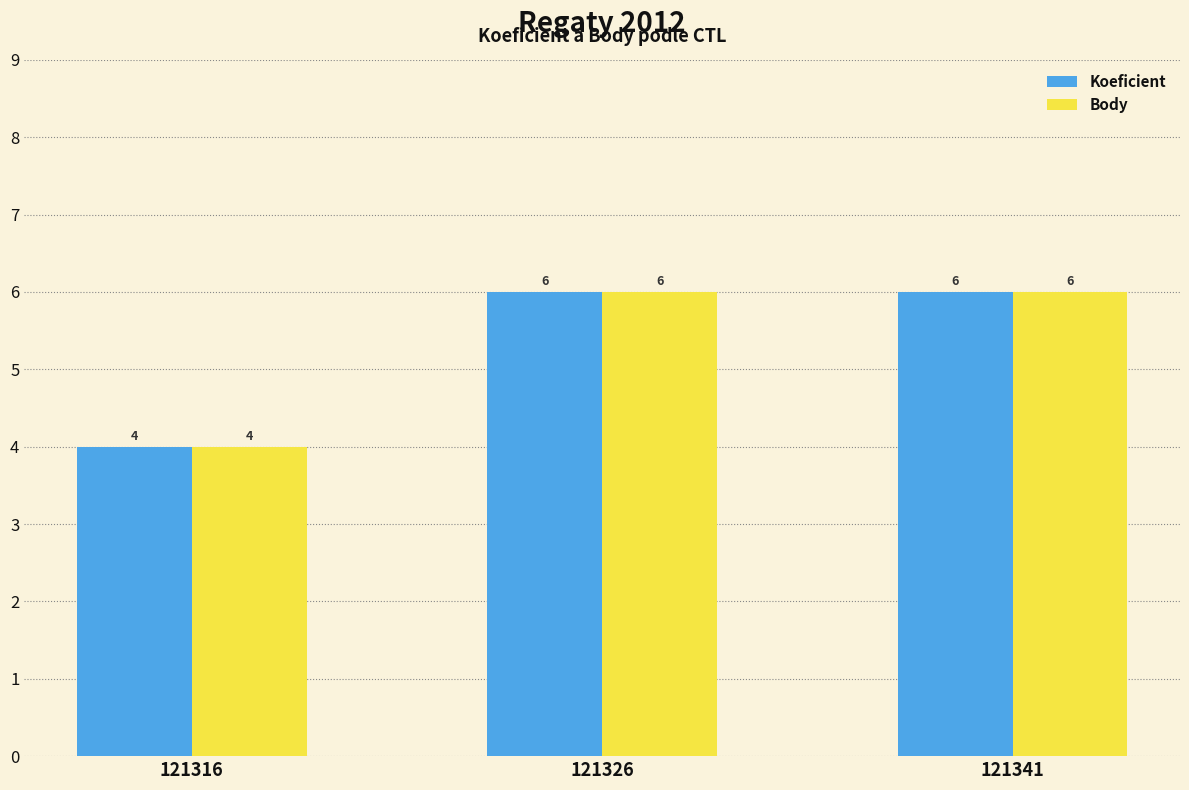

Does the chart contain any negative values?

No